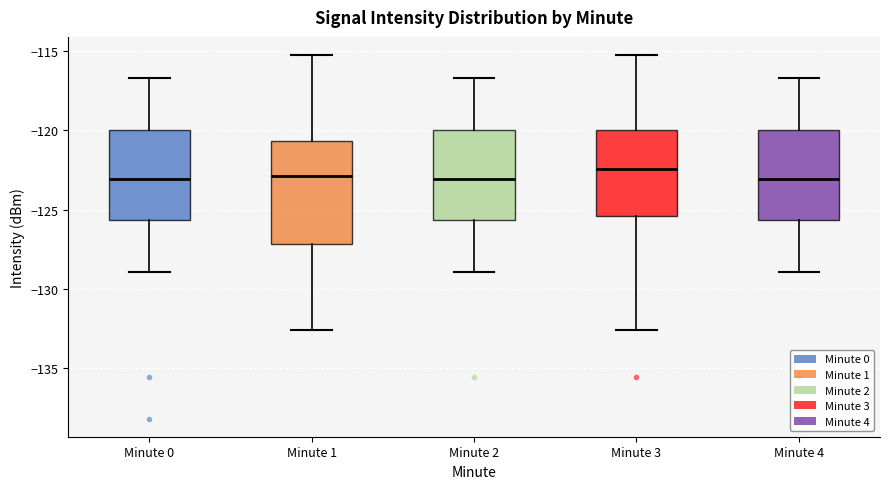

Where does the upper whisker of the box for Minute 1 end on the y-axis? The values are not printed on the chart, so give them approximately, as read against the axis.

-115.0